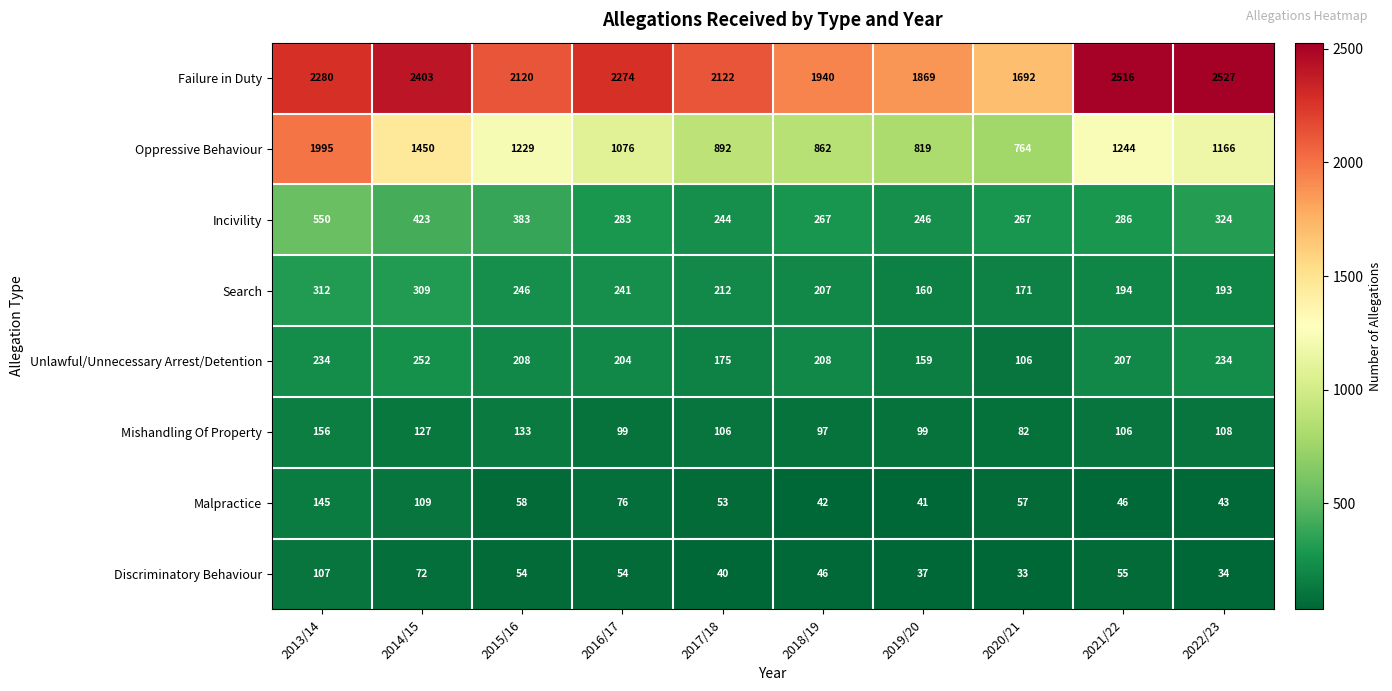

At how many categories does at least one series exceed 433?

10